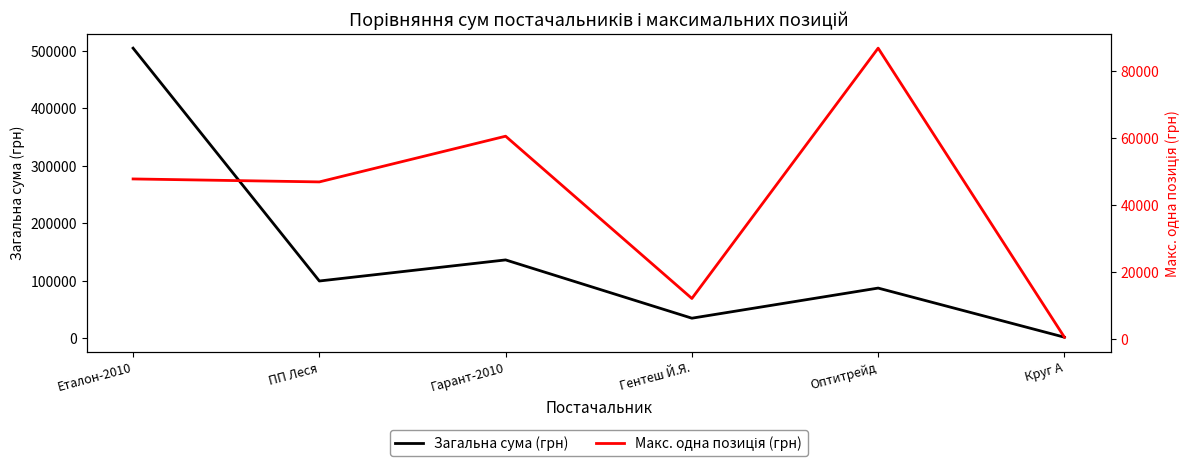

True or false: Макс. одна позиція (грн) and Загальна сума (грн) cross at least once.

False